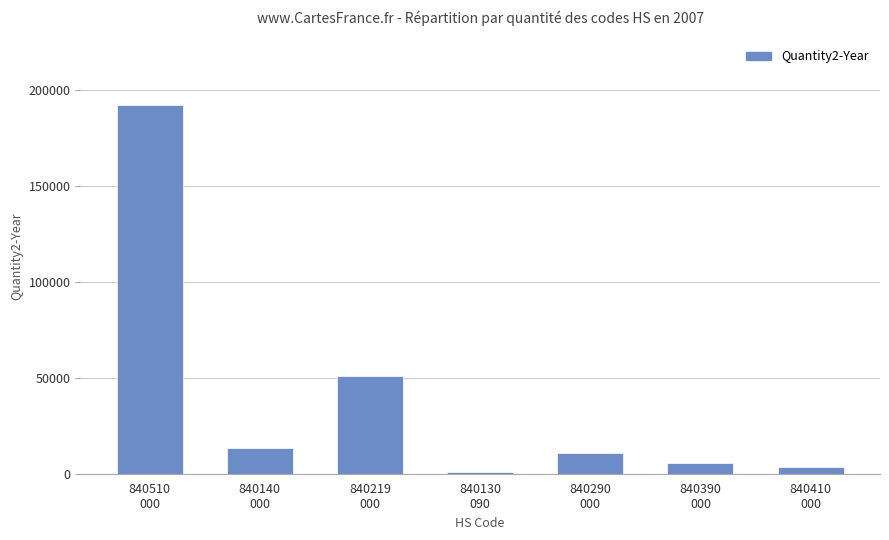

What position from the right is 840510
000?

7